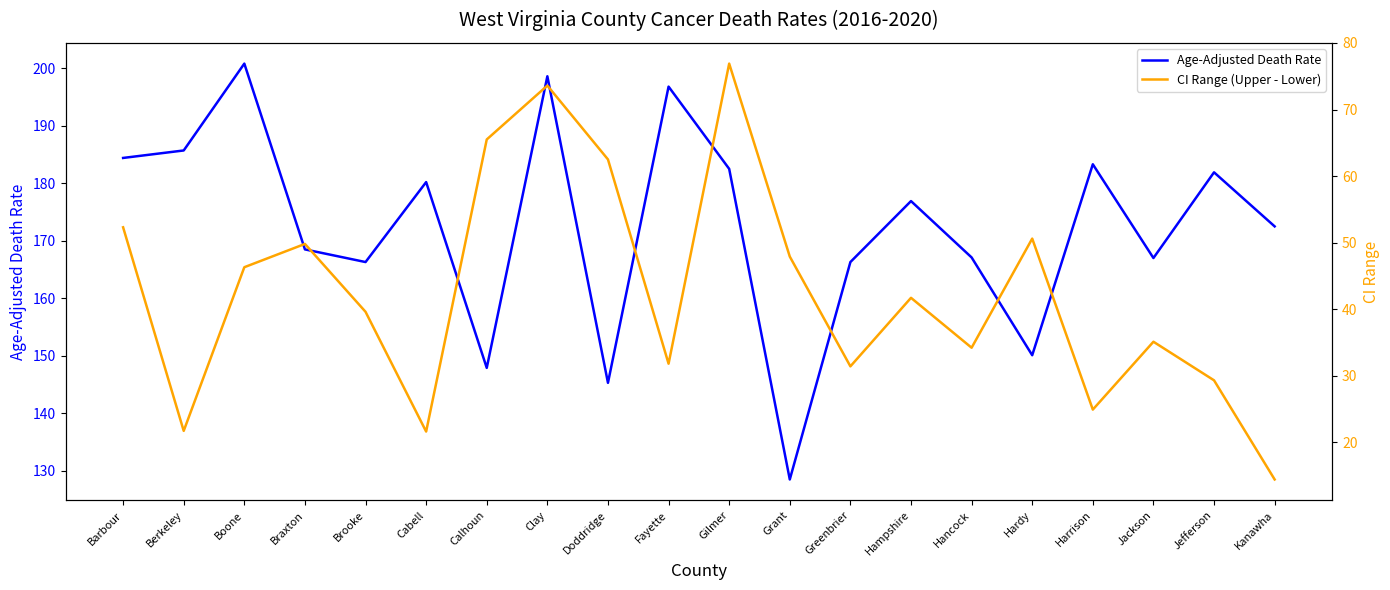

Is this an area chart (filled region under the line)?

No